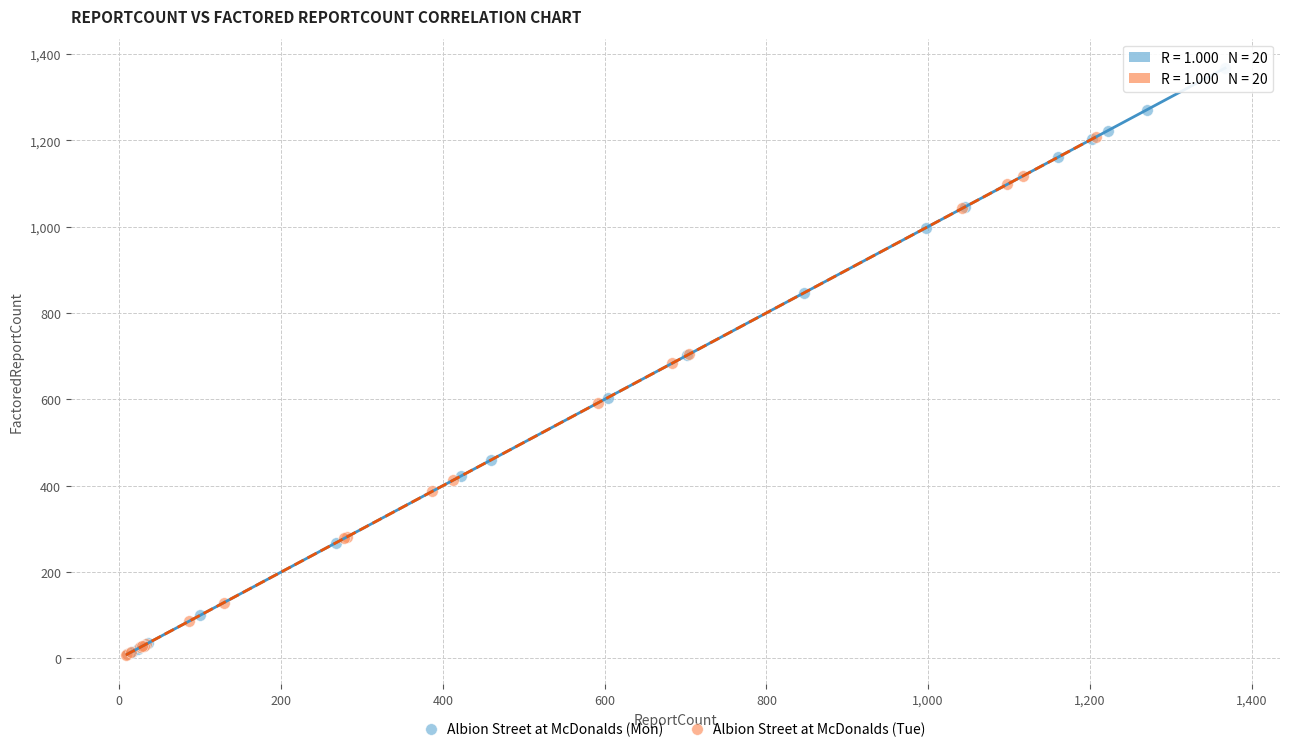

Which series has the widest spread of Y values?

Albion Street at McDonalds (Mon)